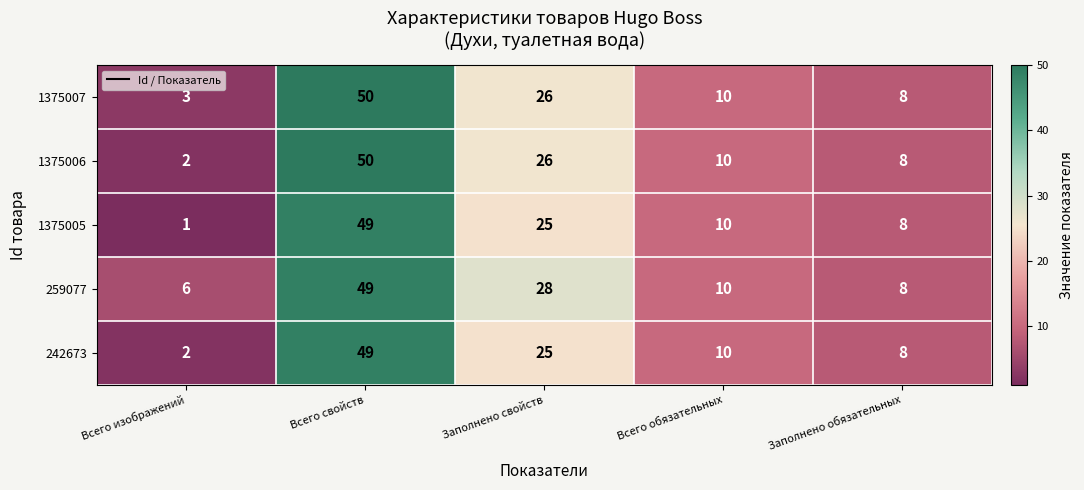

List the labels in order of 1375006 value, smallest first.

Всего изображений, Заполнено обязательных, Всего обязательных, Заполнено свойств, Всего свойств